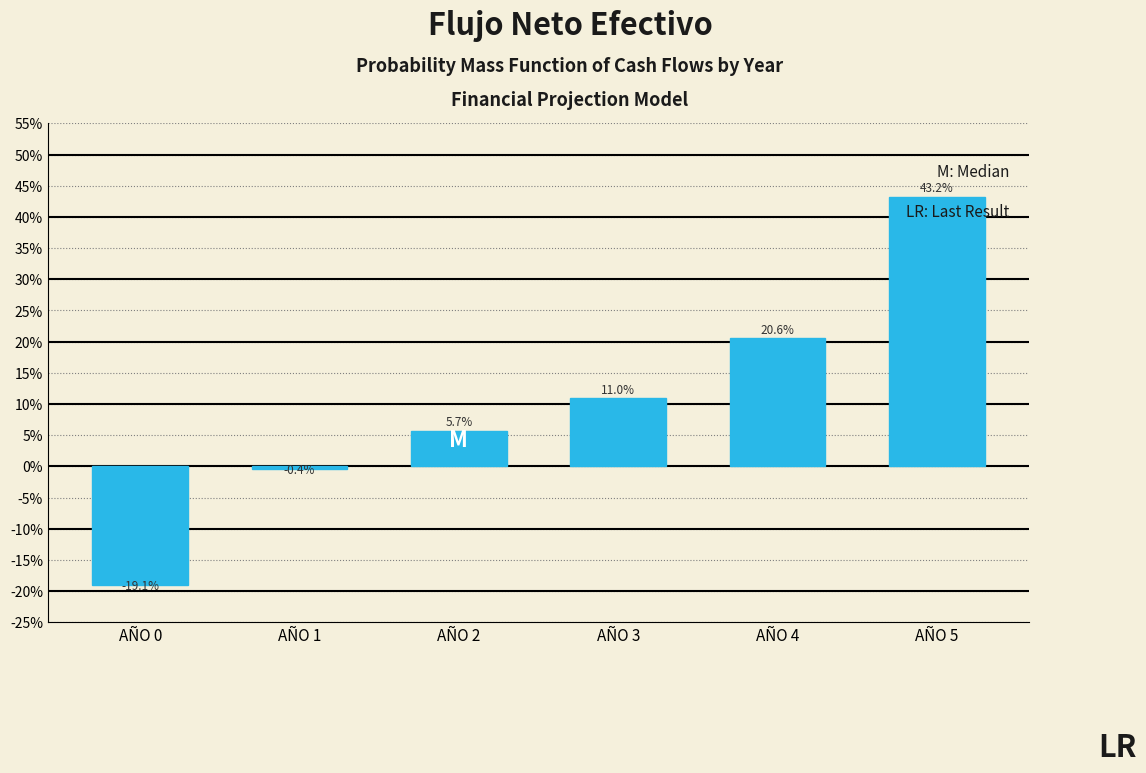

Reading right to left, transcribe all the data shown in this chart.

43.2	20.6	11.0	5.7	-0.4	-19.1